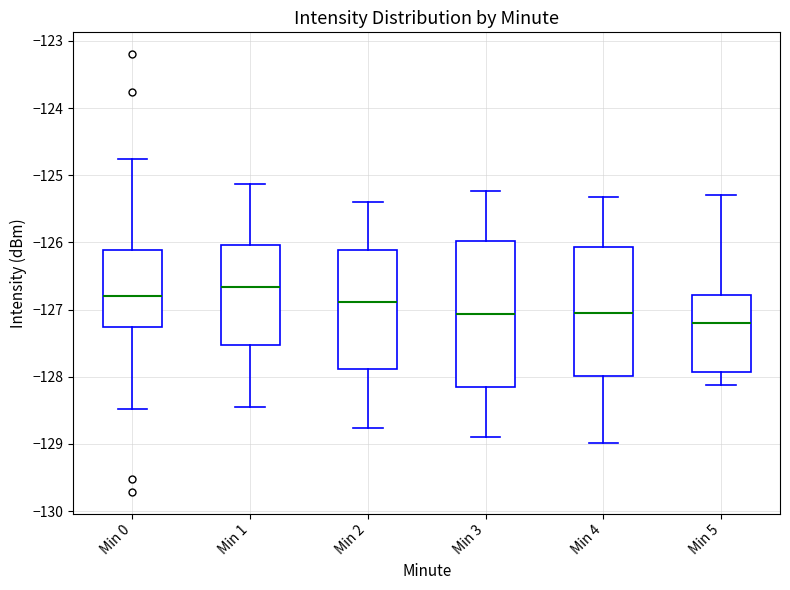

Where does the median line of the box for Min 4 sit on the y-axis? The values are not printed on the chart, so give them approximately, as read against the axis.

-127.1